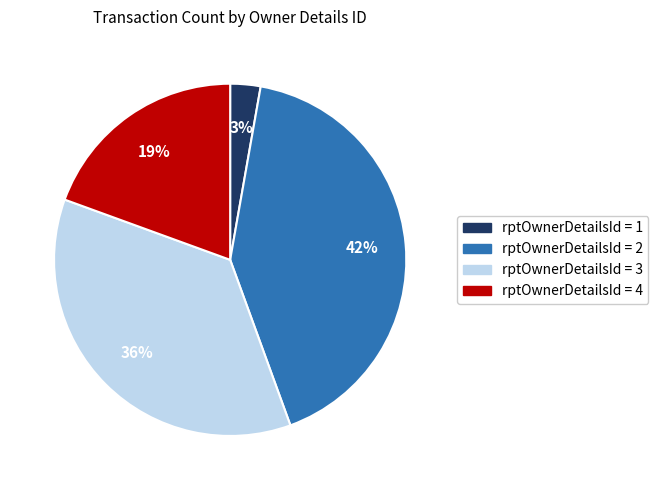

Does any single category account for the majority?

No